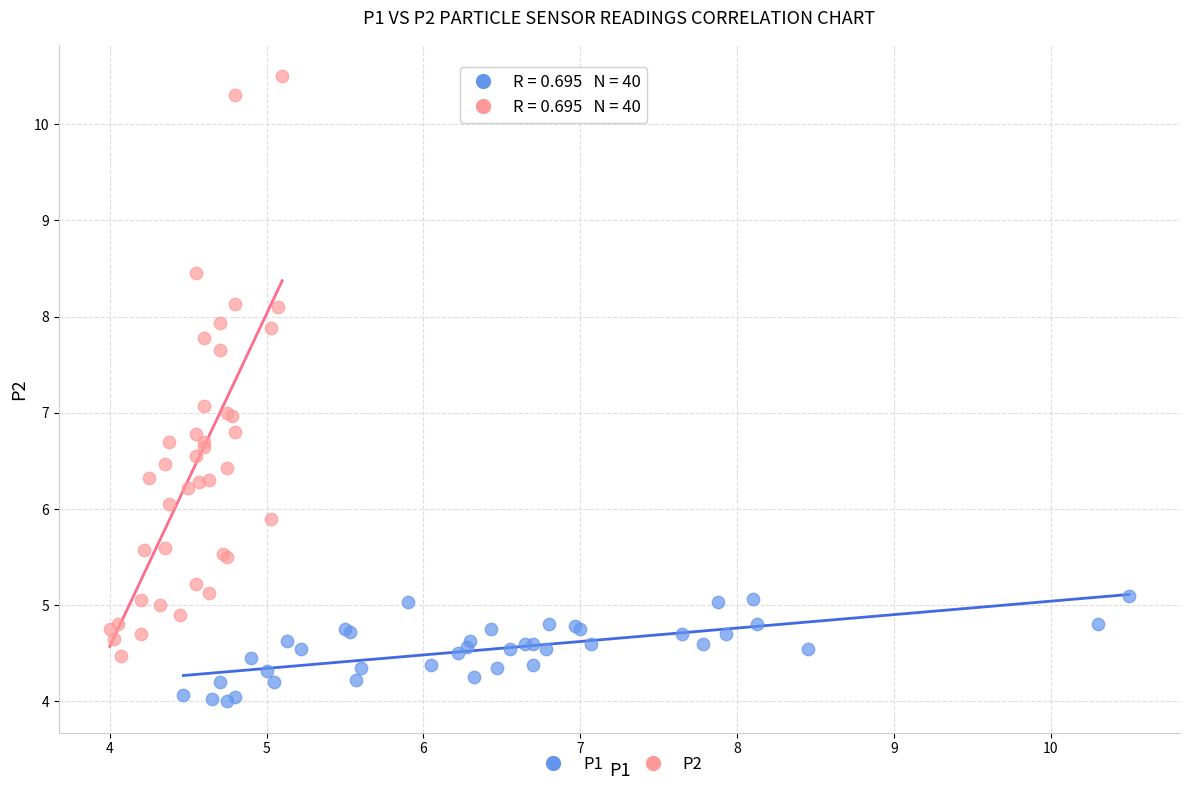

What are all the series names shown in the legend?

P1, P2